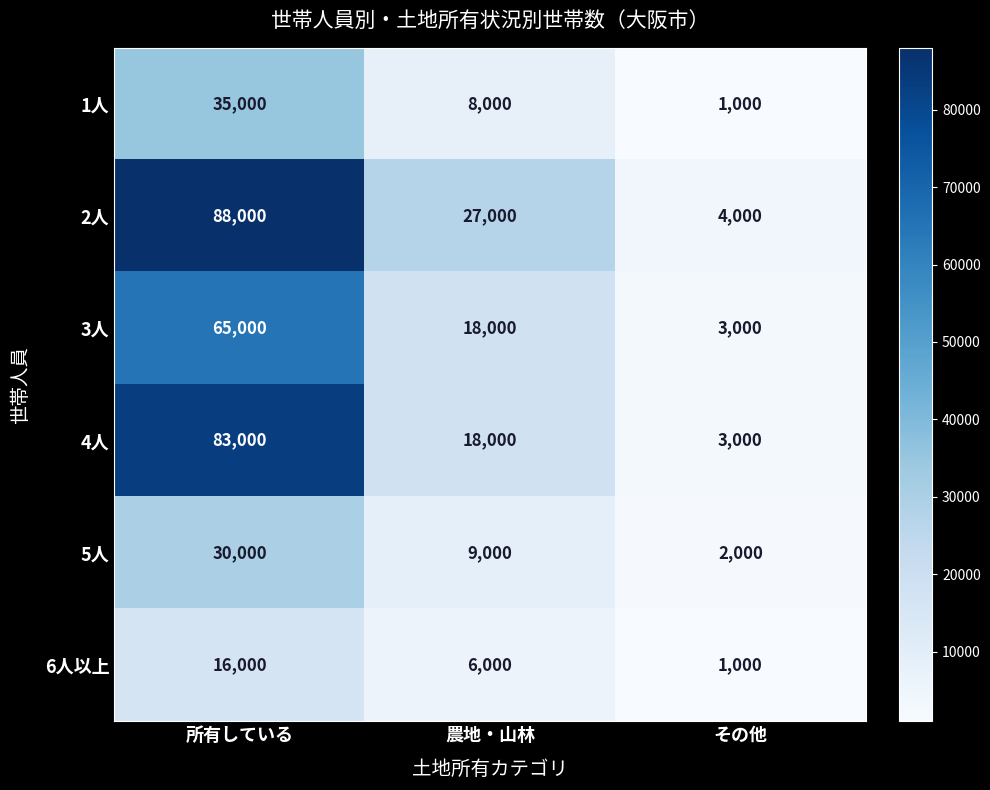

How many data points in 2人 are less than 27000?

1